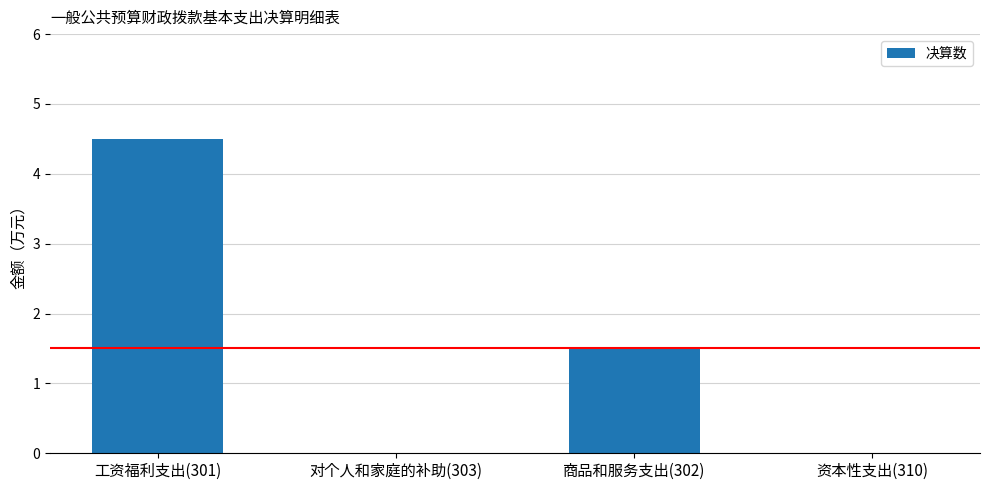

What is the sum of all values?

6.0